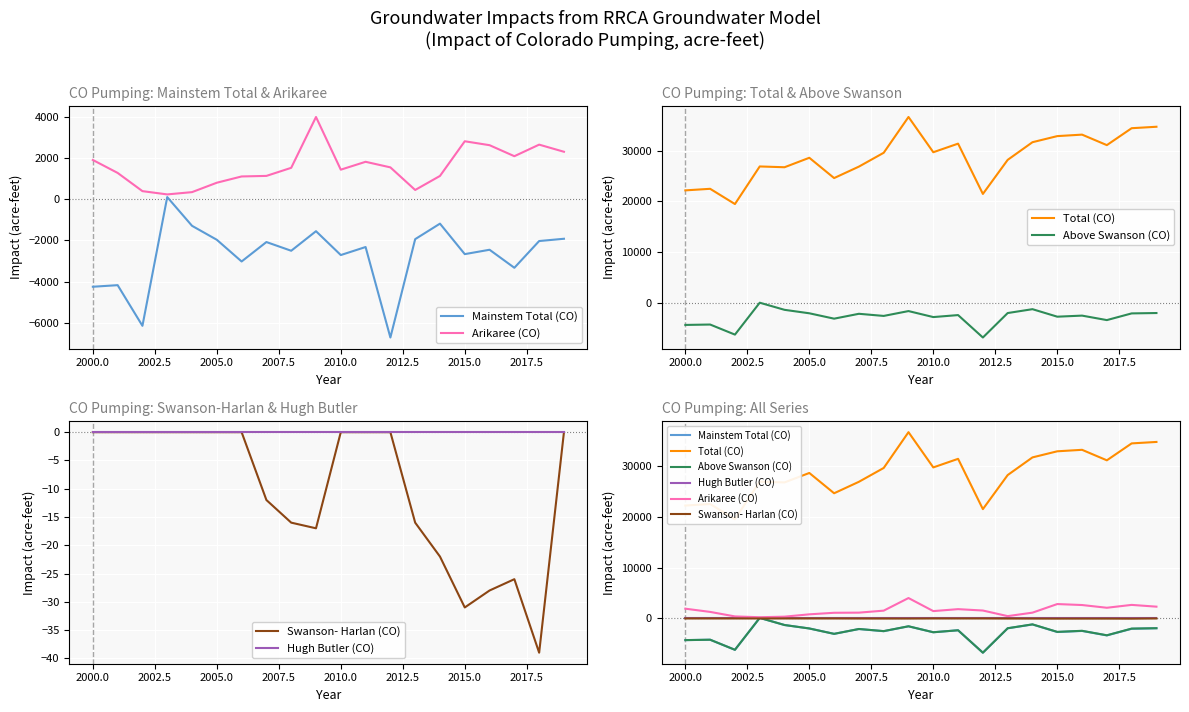

How many values in the Mainstem Total (CO) series are below -2319?

10